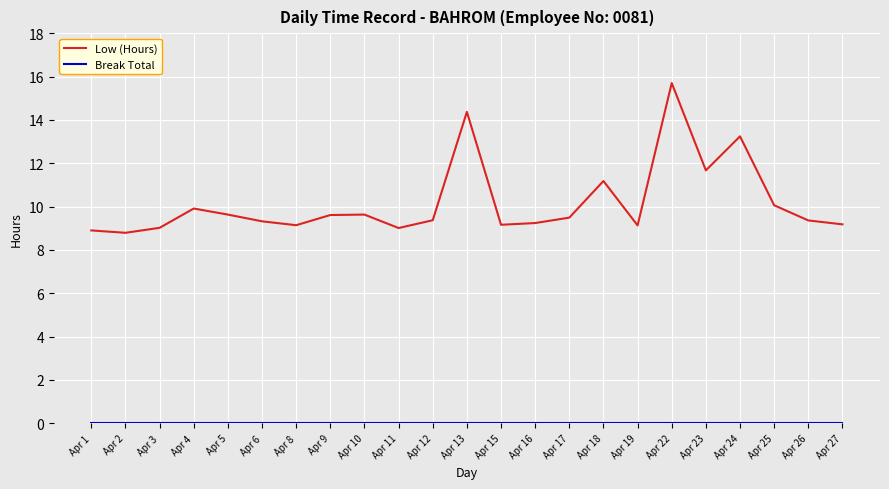

What is the difference between the highest and lowest values at Apr 22?

15.7